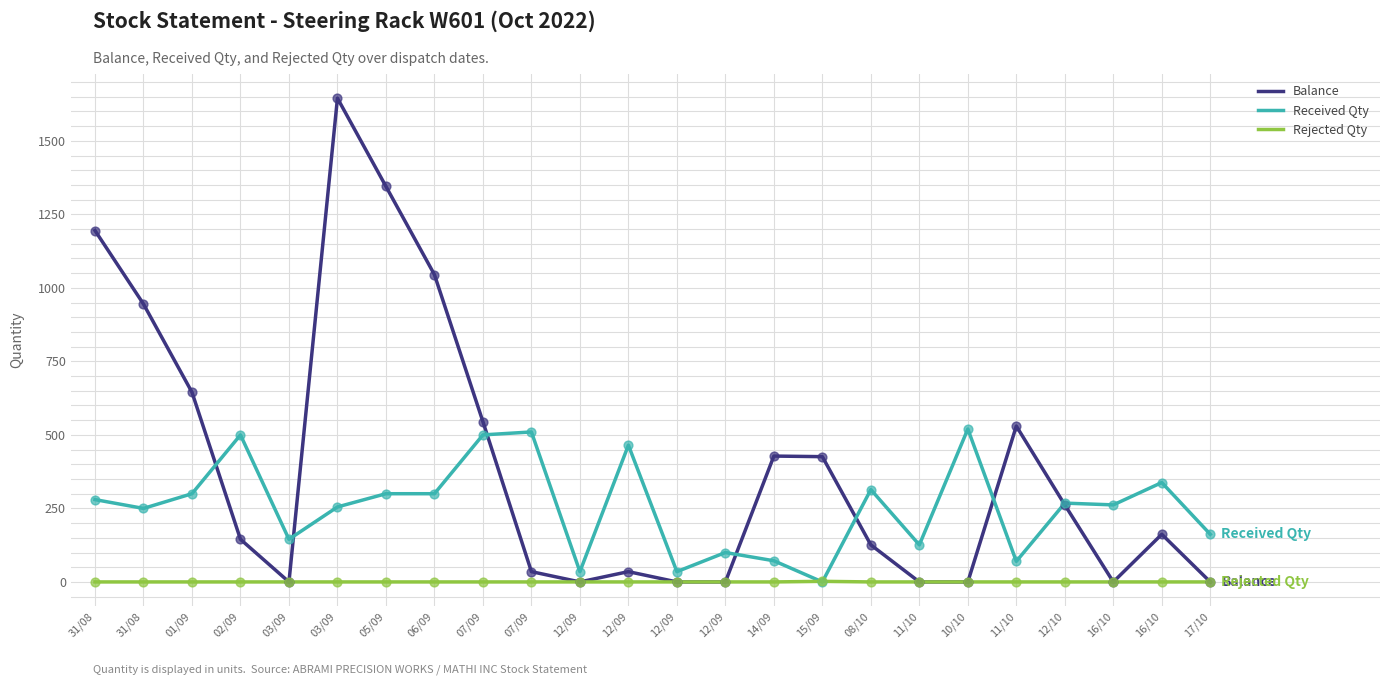

What are all the series names shown in the legend?

Balance, Received Qty, Rejected Qty